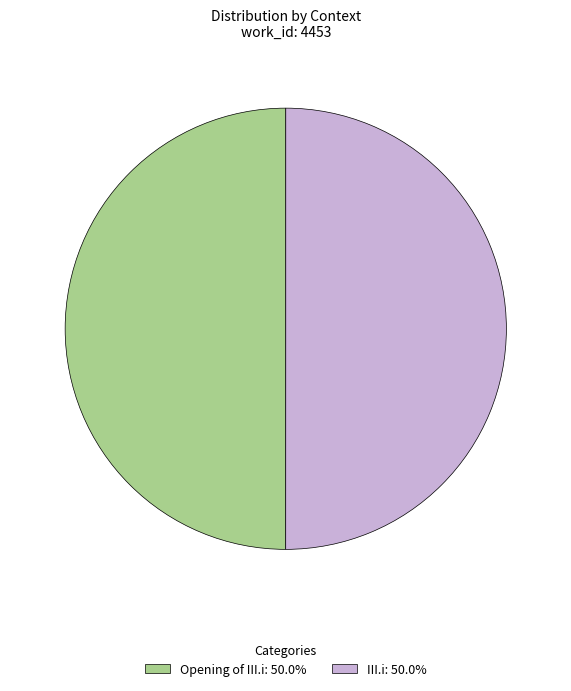

Count the number of slices in the pie.

2